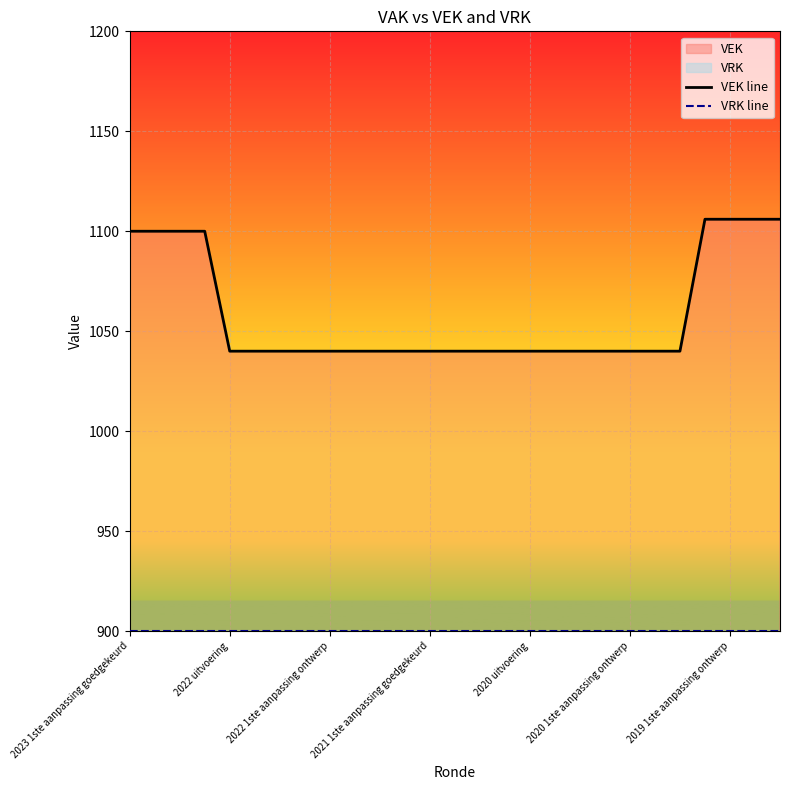

What is the value of the VEK line point at the 27th from the left?

1106